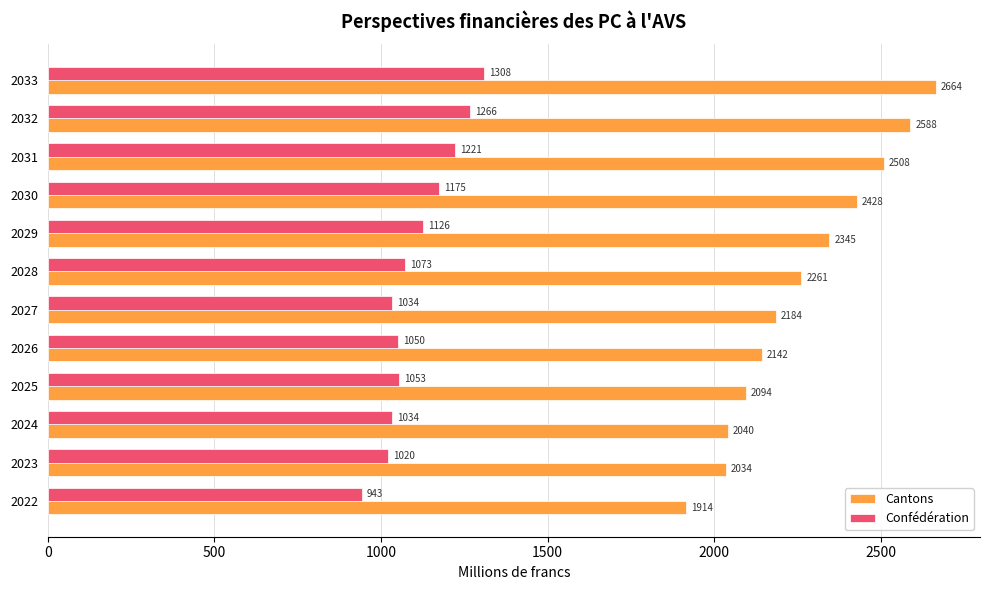

Which series has the largest range (max minus min)?

Cantons